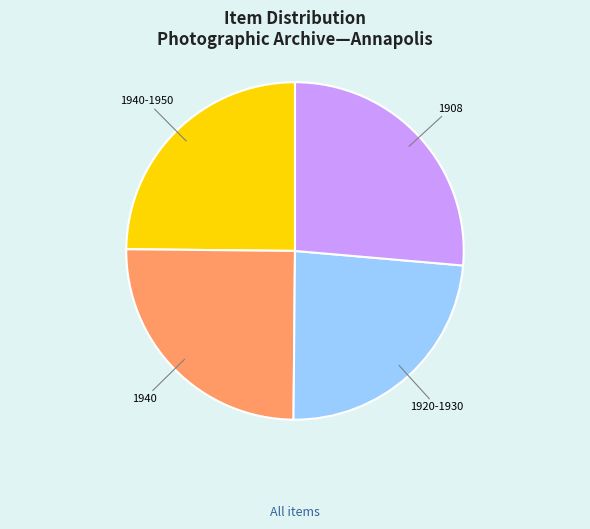

Count the number of slices in the pie.

4